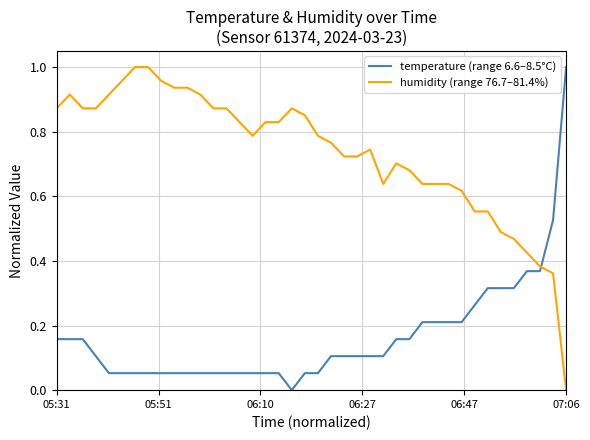

Rank the series by their average value, from highest to lowest.

humidity (range 76.7–81.4%), temperature (range 6.6–8.5°C)